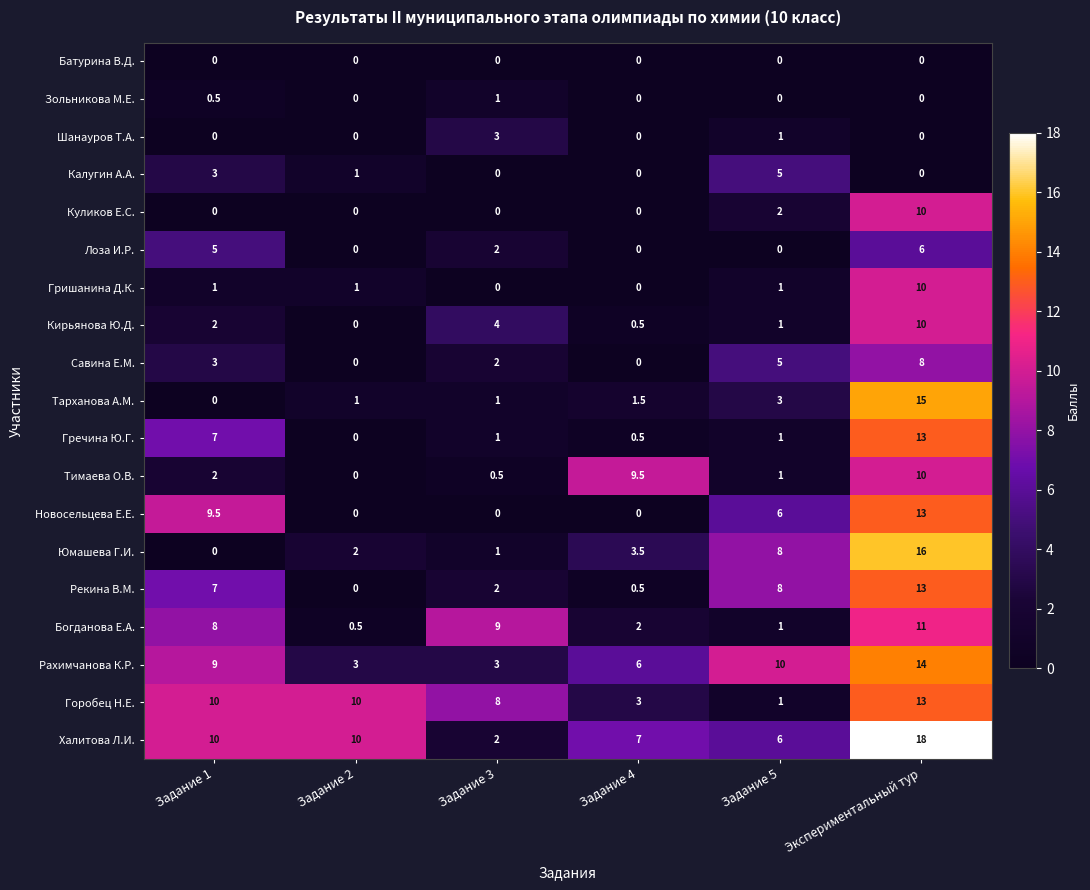

Which category has the highest value in the Юмашева Г.И. series?

Экспериментальный тур